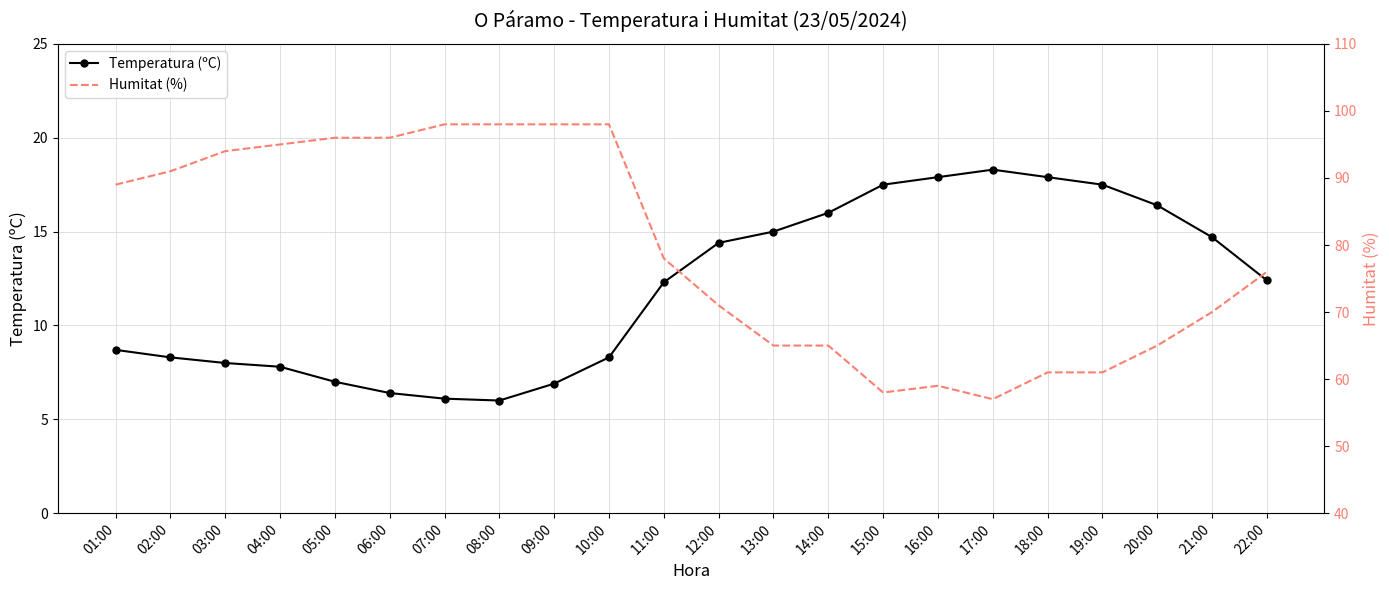

How many interior local valleys does the Humitat (%) series have?

2